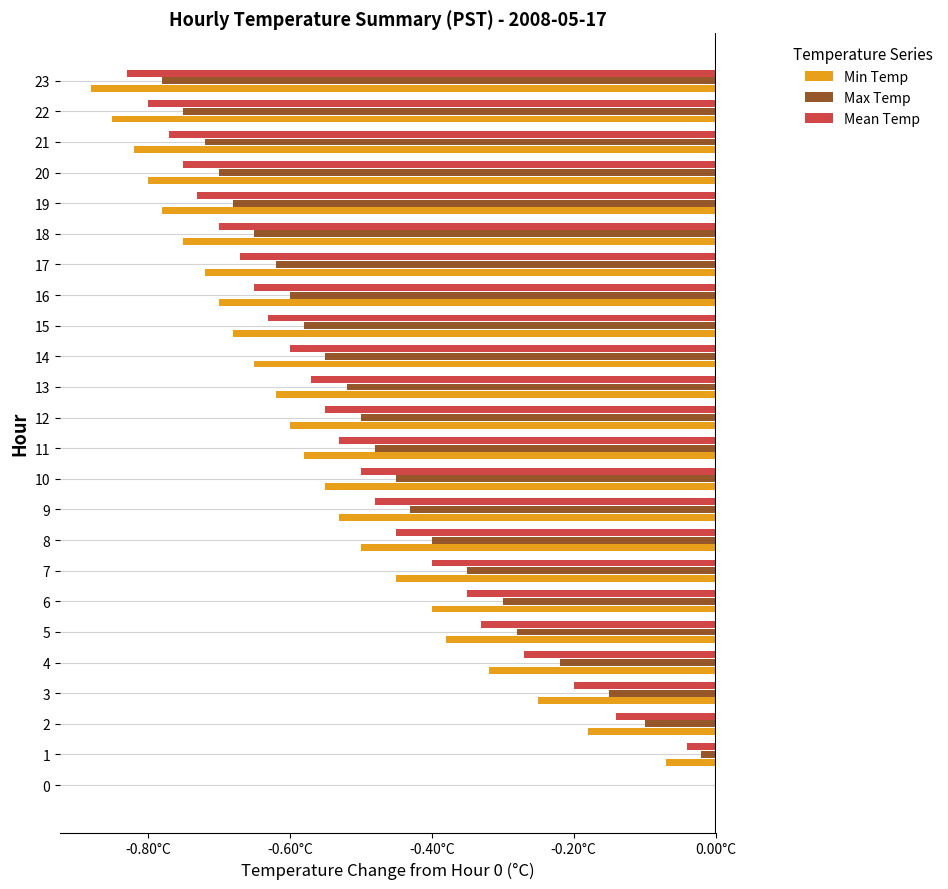

What are all the series names shown in the legend?

Min Temp, Max Temp, Mean Temp